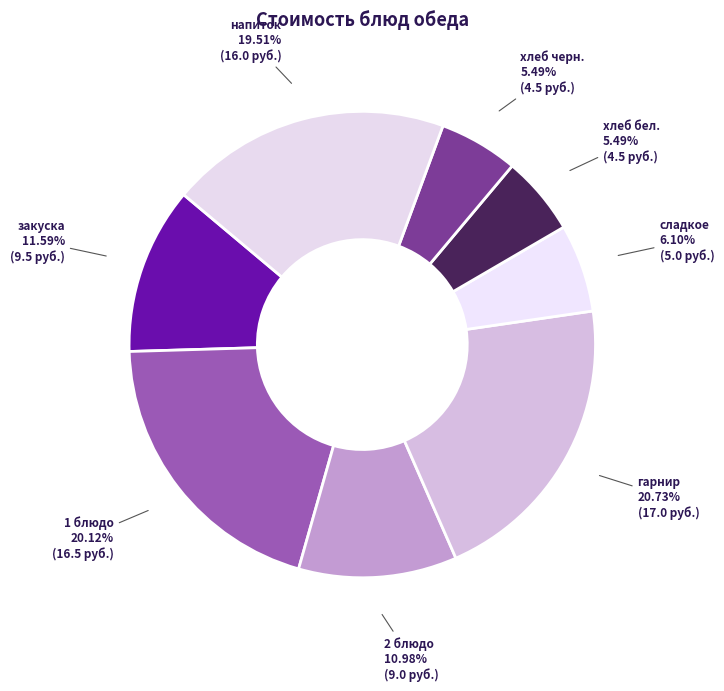

Which has a higher value, хлеб бел. or сладкое?

сладкое